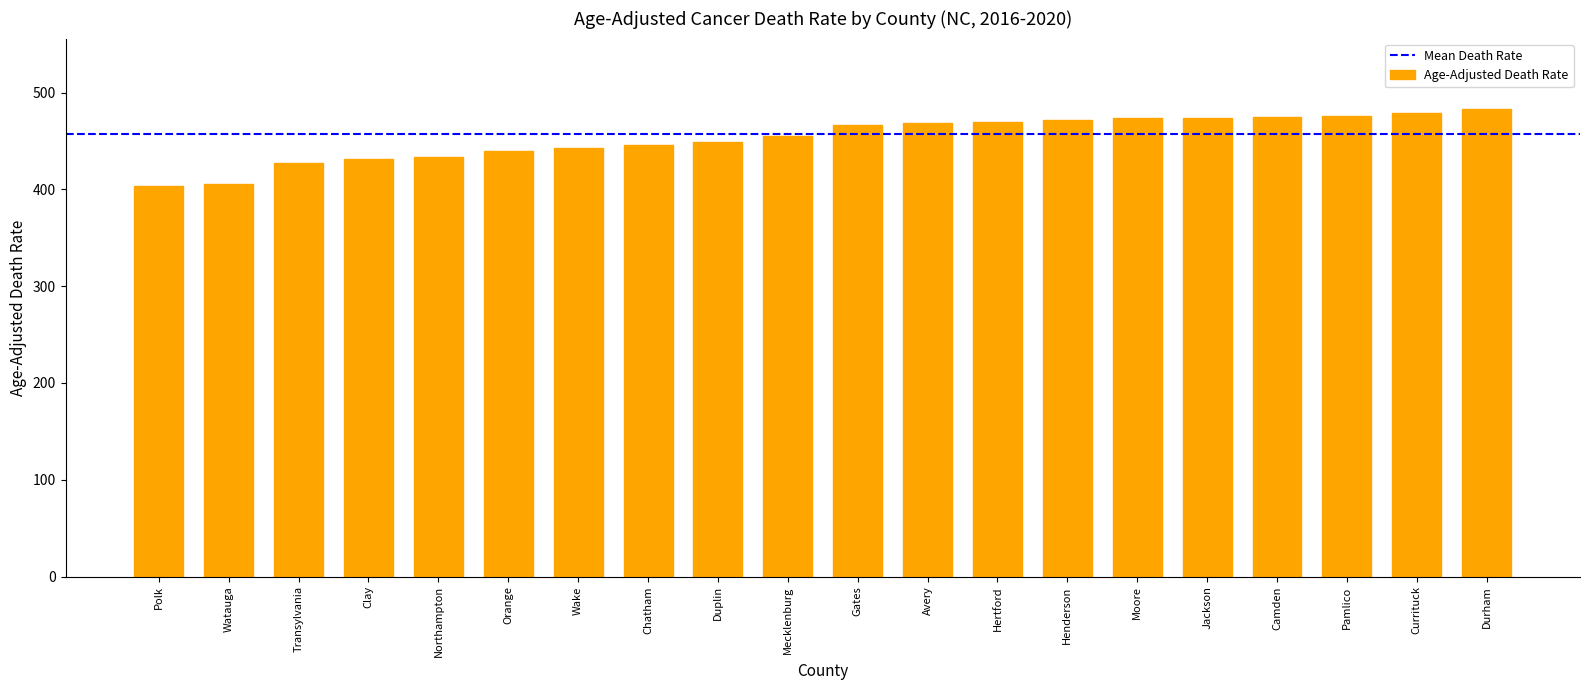

What is the smallest value displayed?

404.0